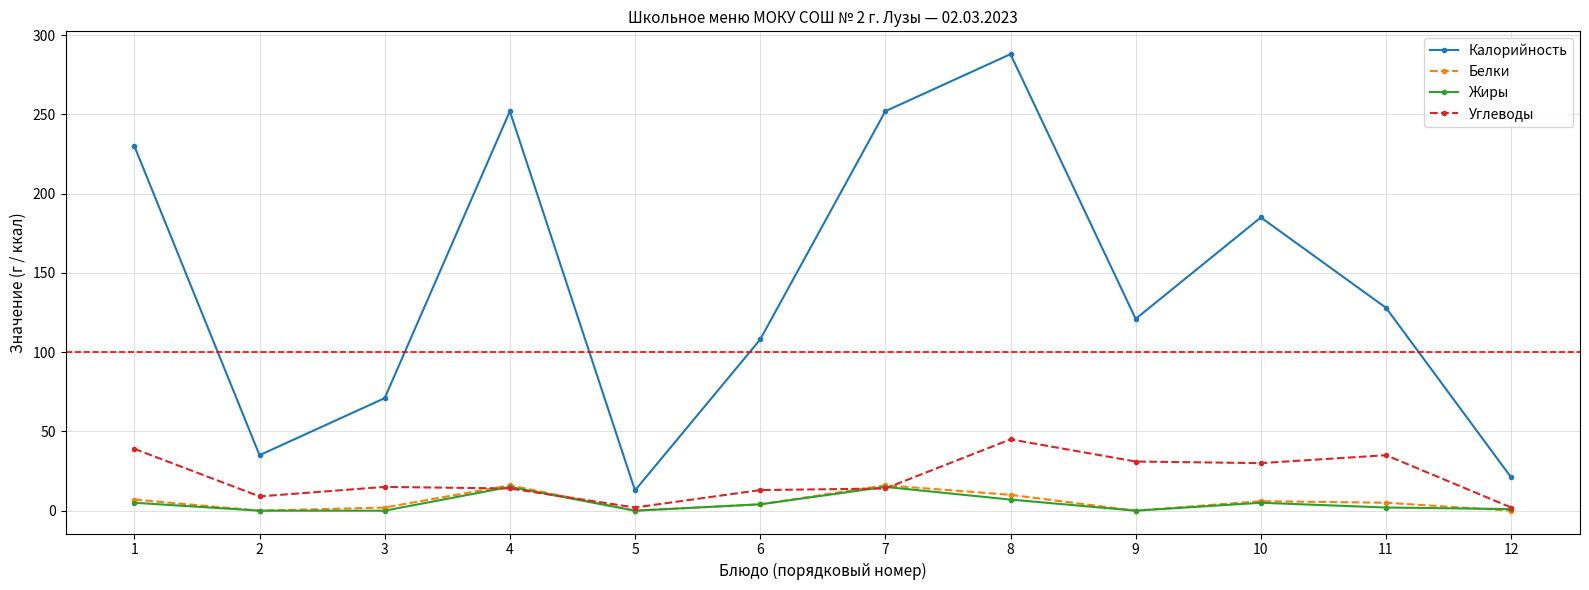

What is the sum of all Углеводы values?

249.0